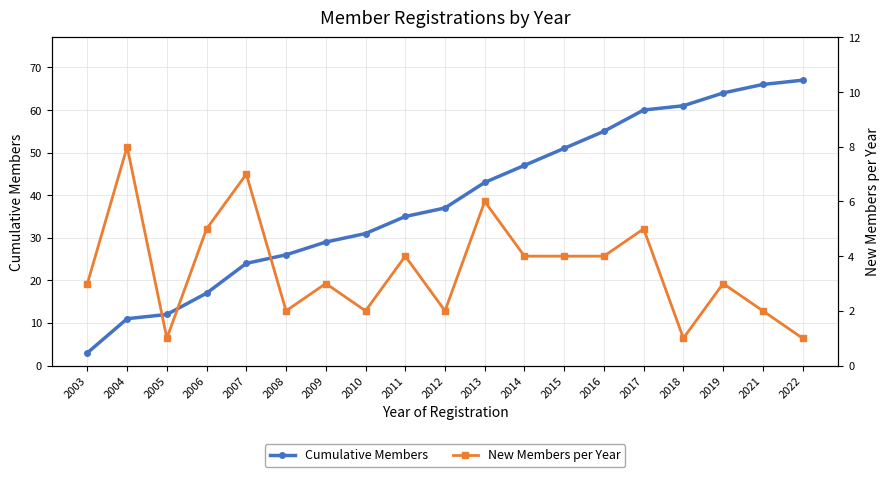

At which label is Cumulative Members closest to 35?

2011